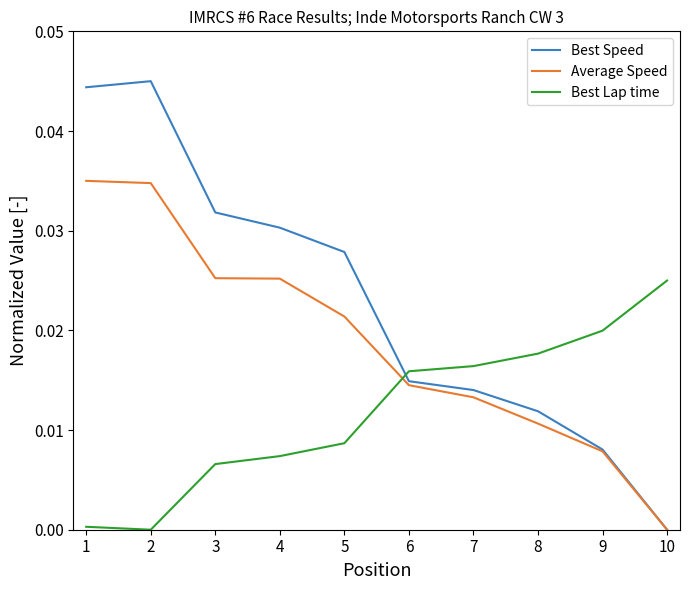

True or false: Average Speed and Best Lap time intersect in this chart.

True